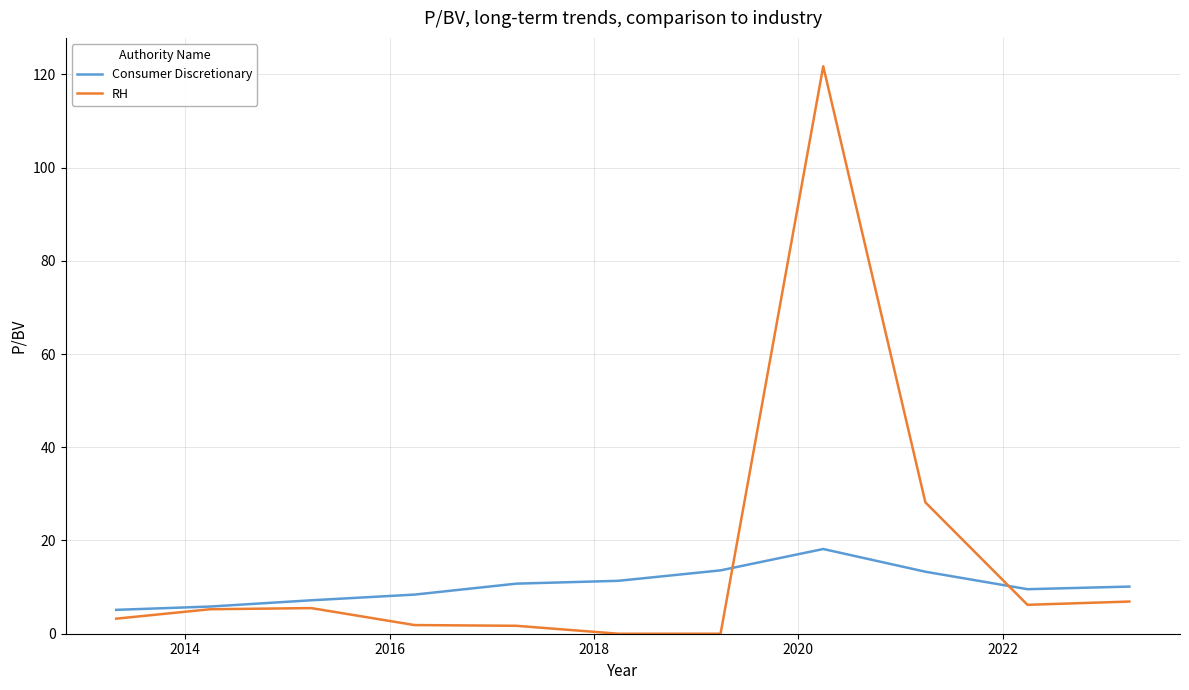

Which series has the largest total across all categories?

RH